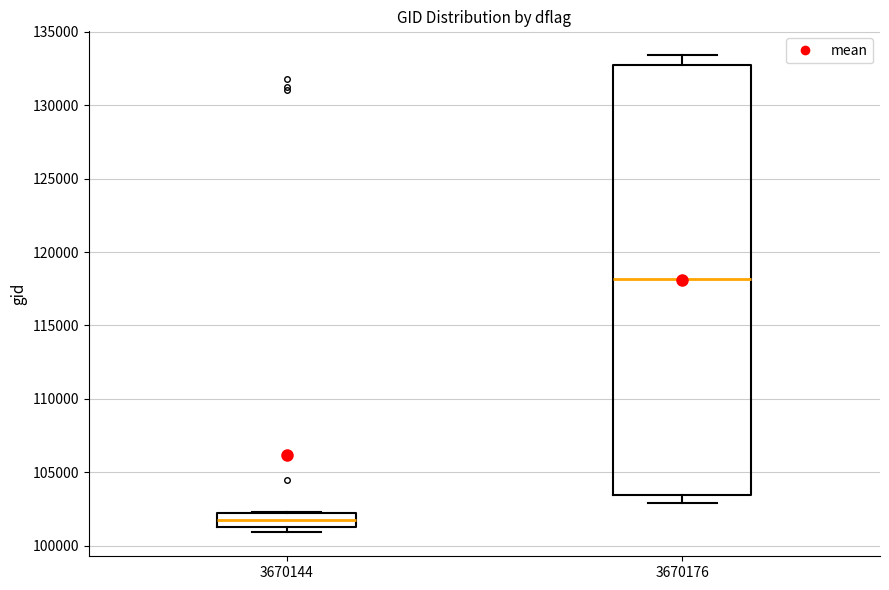

Which box has the lowest median line?

3670144